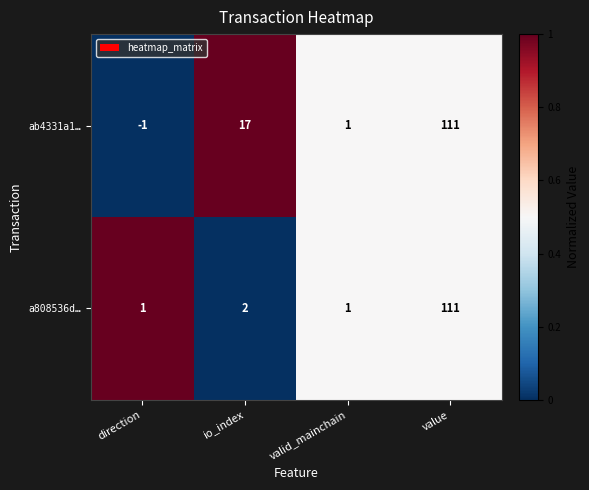

What is the difference between the ab4331a1… values at valid_mainchain and io_index?

16